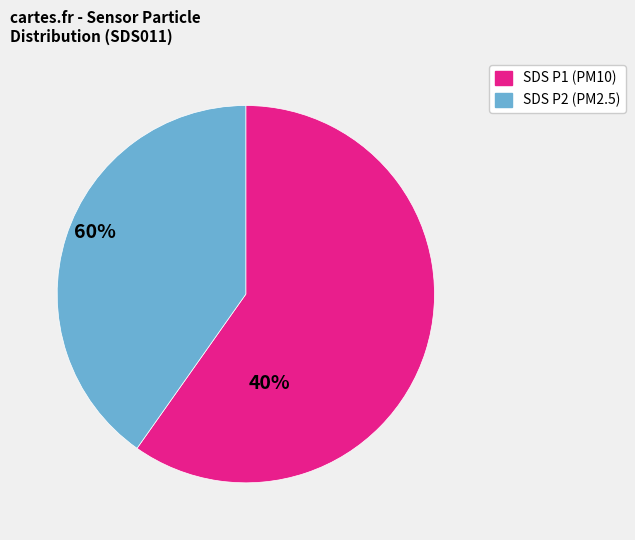

Is there a majority slice in this chart?

Yes